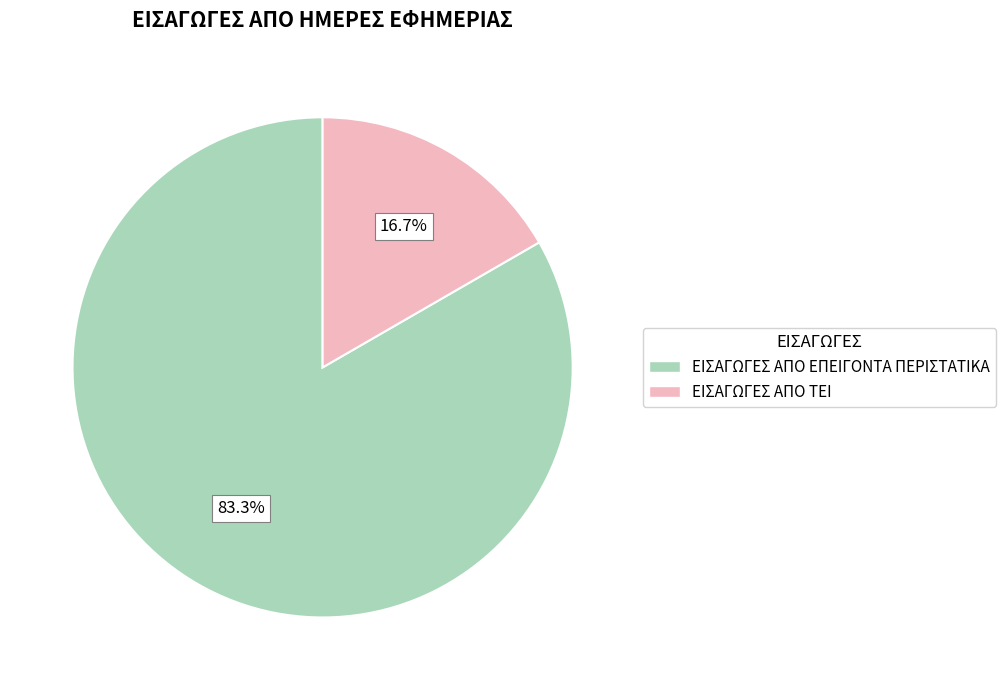

What is the ratio of the value at ΕΙΣΑΓΩΓΕΣ ΑΠΟ ΕΠΕΙΓΟΝΤΑ ΠΕΡΙΣΤΑΤΙΚΑ to the value at ΕΙΣΑΓΩΓΕΣ ΑΠΟ ΤΕΙ?

5.0